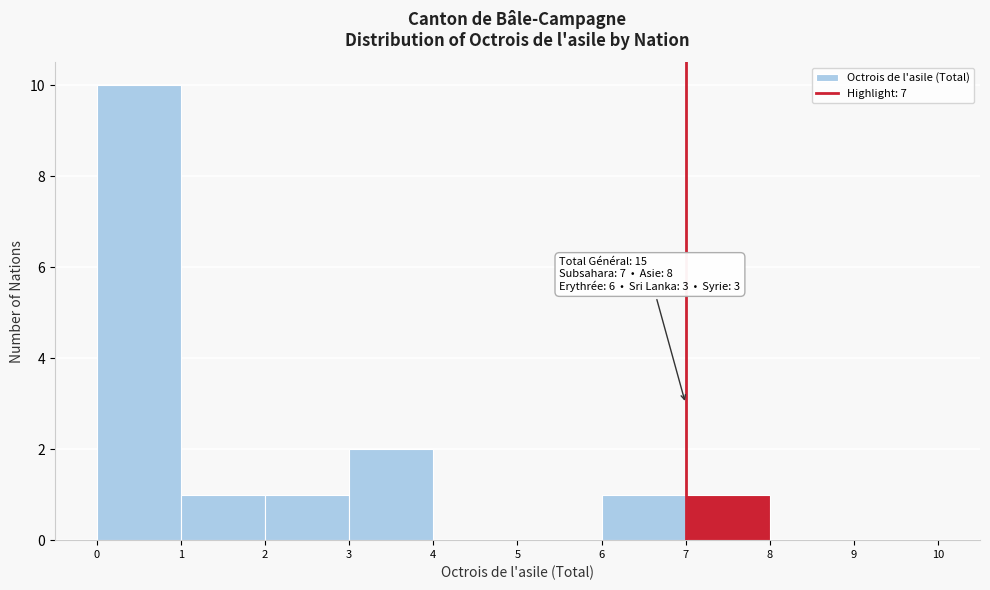

Which range on the x-axis has the tallest bar?

0 to 1